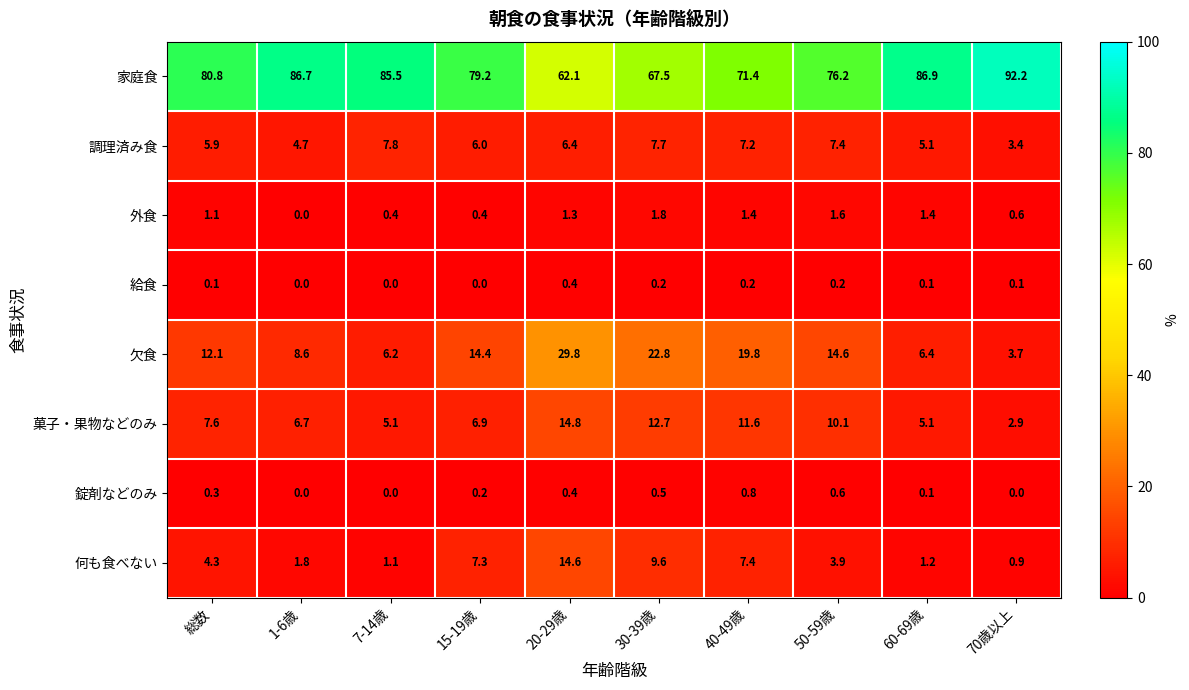

What is the difference between the maximum and second lowest values in the 菓子・果物などのみ series?

9.7